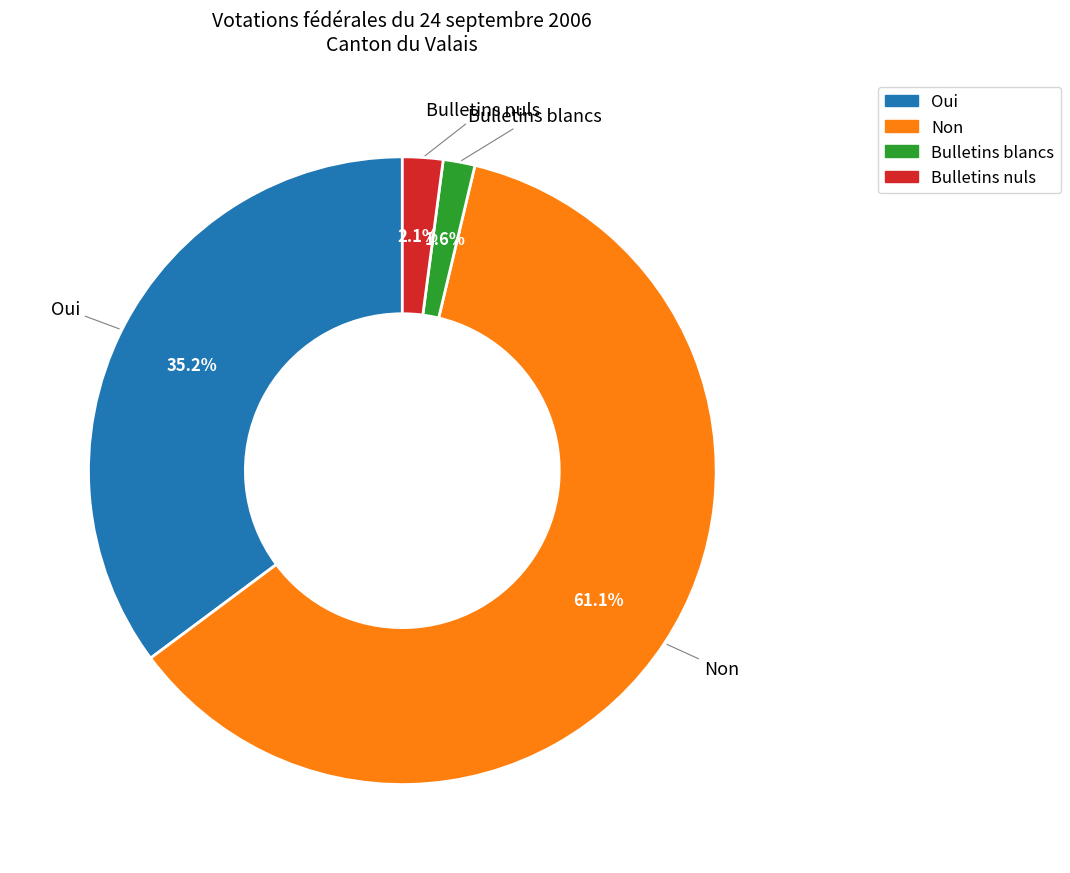

Is there any slice that represents more than half of the pie?

Yes